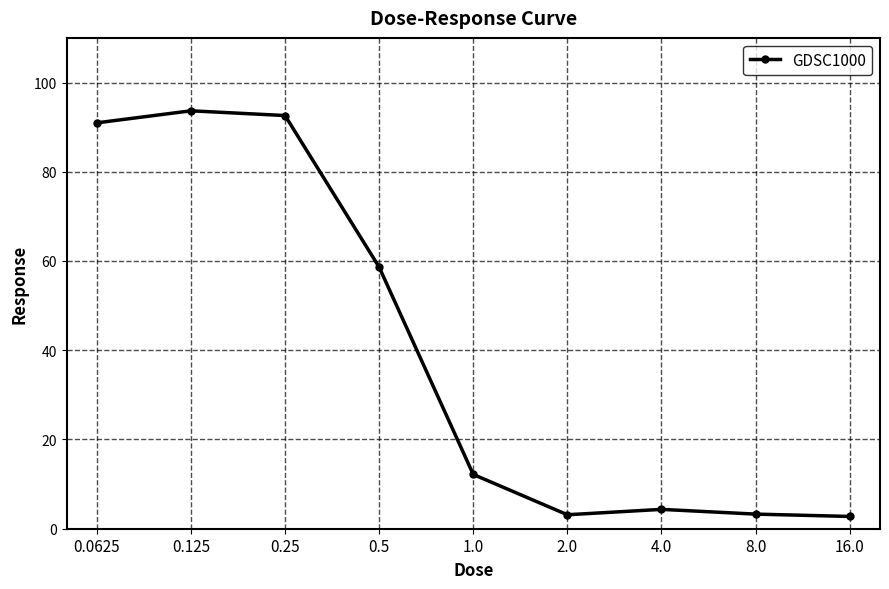

What is the maximum value shown in the chart?

93.7